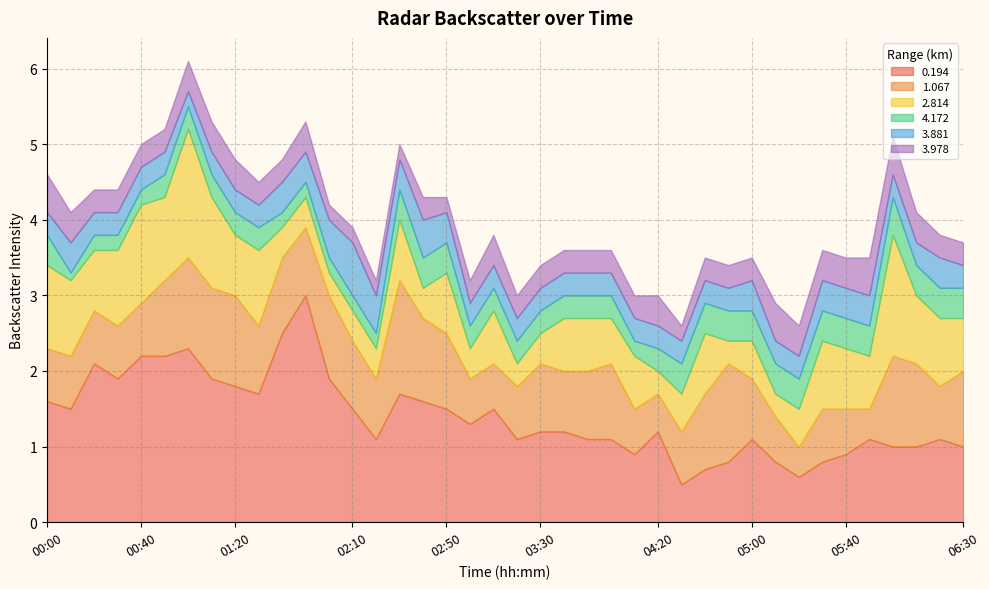

True or false: 3.978 and 3.881 cross at least once.

True